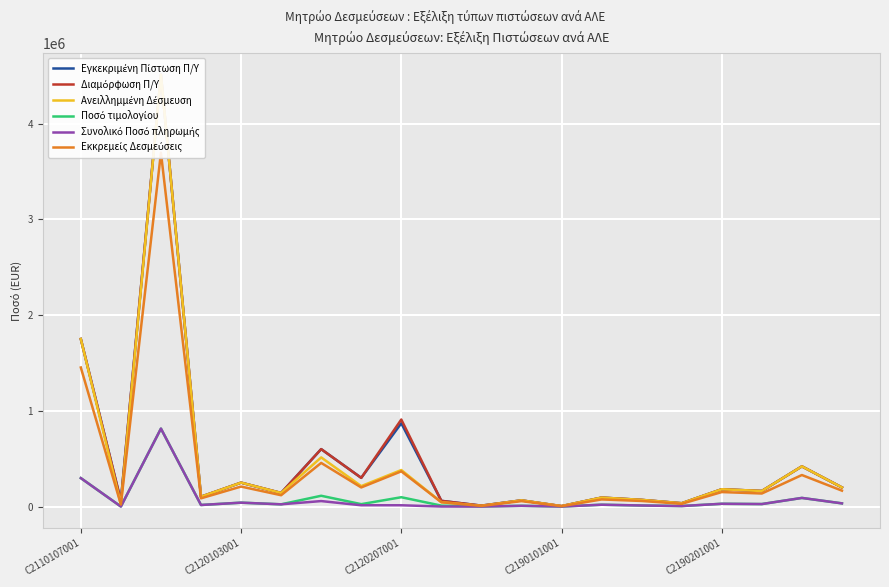

True or false: Διαμόρφωση Π/Υ and Εγκεκριμένη Πίστωση Π/Υ intersect in this chart.

False